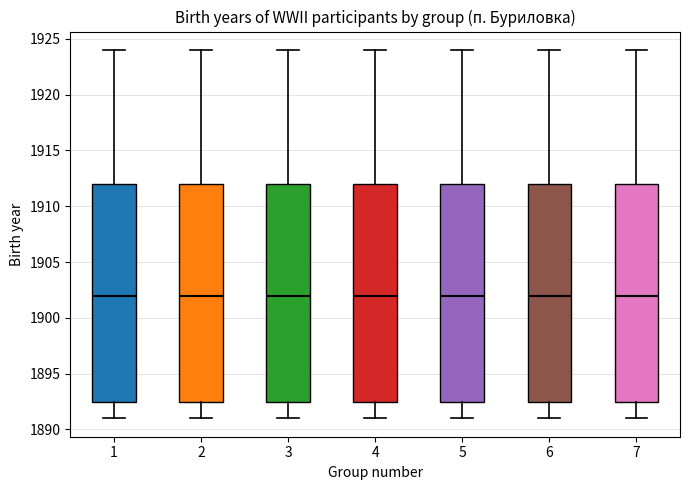

Reading left to right, transcribe this box plot: for each box, give where its median line is, the range the box spans, and where its two whiskers end, as read against the y-axis. The values are not printed on the chart, so give them approximately, as read against the axis.

1: median 1902.0, box 1892.5 to 1912.0, whiskers 1891.0 to 1924.0
2: median 1902.0, box 1892.5 to 1912.0, whiskers 1891.0 to 1924.0
3: median 1902.0, box 1892.5 to 1912.0, whiskers 1891.0 to 1924.0
4: median 1902.0, box 1892.5 to 1912.0, whiskers 1891.0 to 1924.0
5: median 1902.0, box 1892.5 to 1912.0, whiskers 1891.0 to 1924.0
6: median 1902.0, box 1892.5 to 1912.0, whiskers 1891.0 to 1924.0
7: median 1902.0, box 1892.5 to 1912.0, whiskers 1891.0 to 1924.0